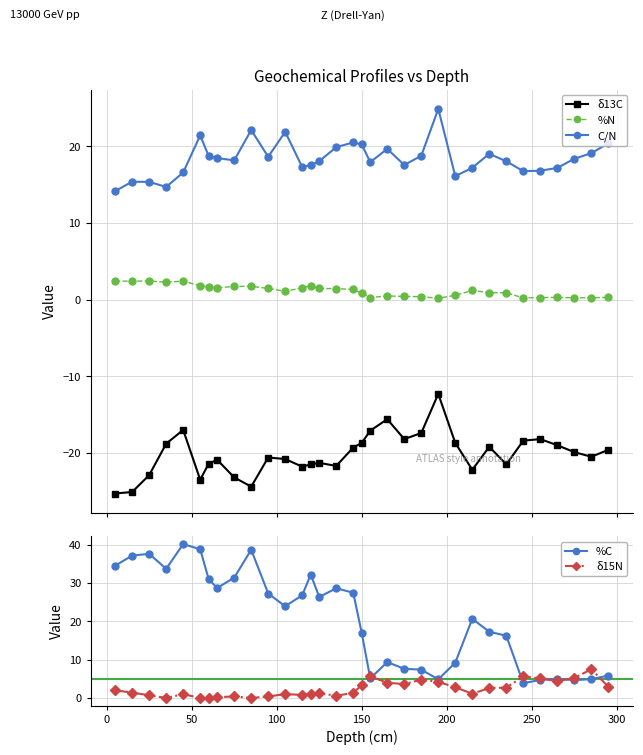

What is the value of the %C point at the 19th from the left?

5.1